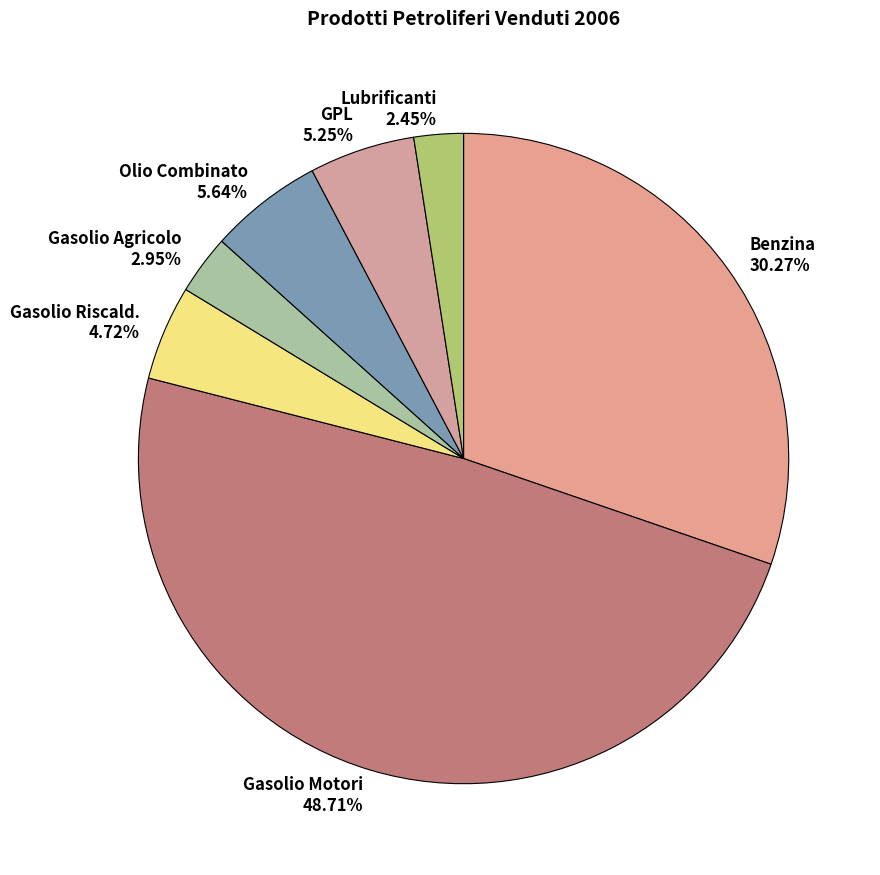

Combined, do Gasolio Agricolo and Gasolio Motori account for over 50%?

Yes